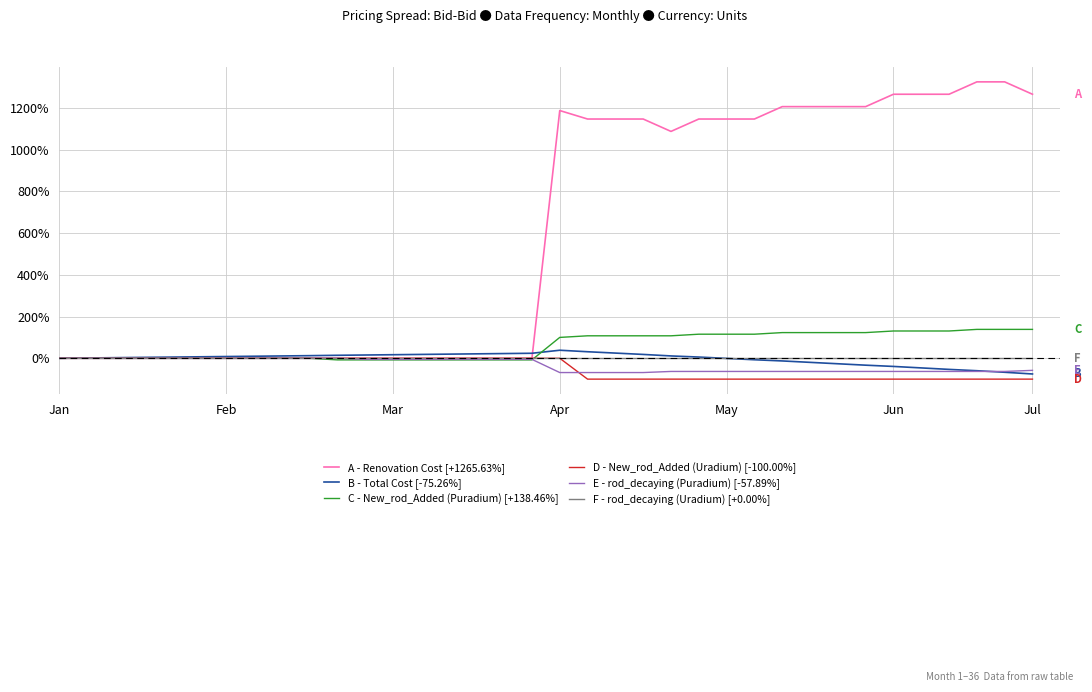

Which series has the widest spread of values?

A - Renovation Cost [+1265.63%]